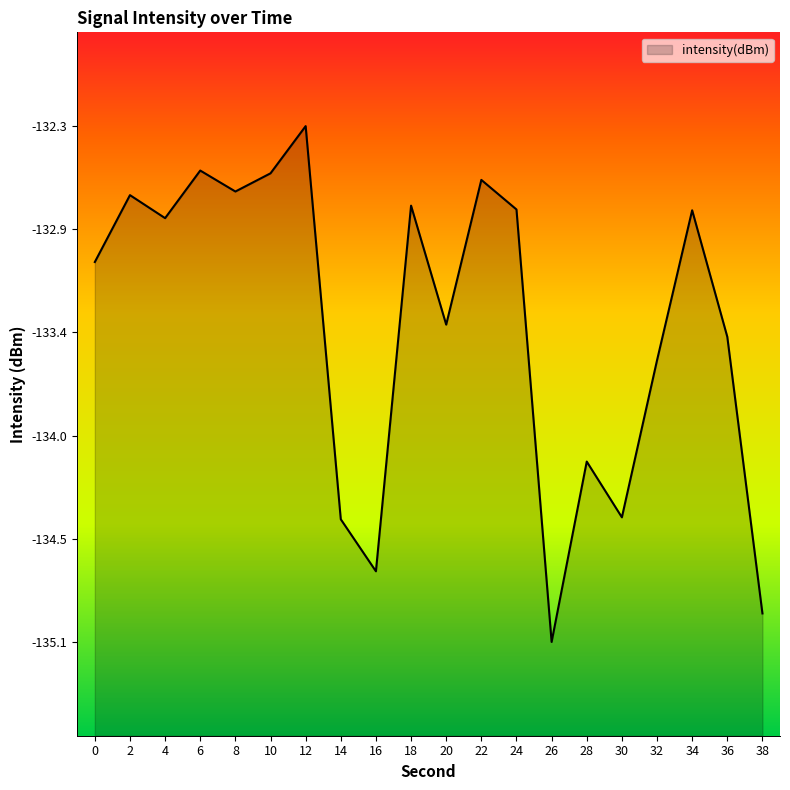

Which label corresponds to the largest value in the chart?

12